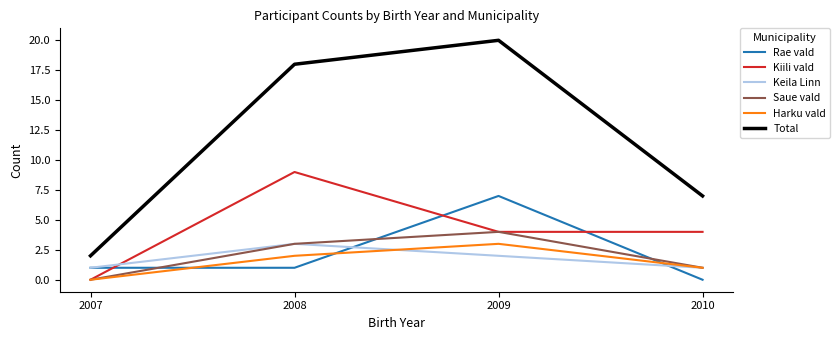

What are all the series names shown in the legend?

Rae vald, Kiili vald, Keila Linn, Saue vald, Harku vald, Total